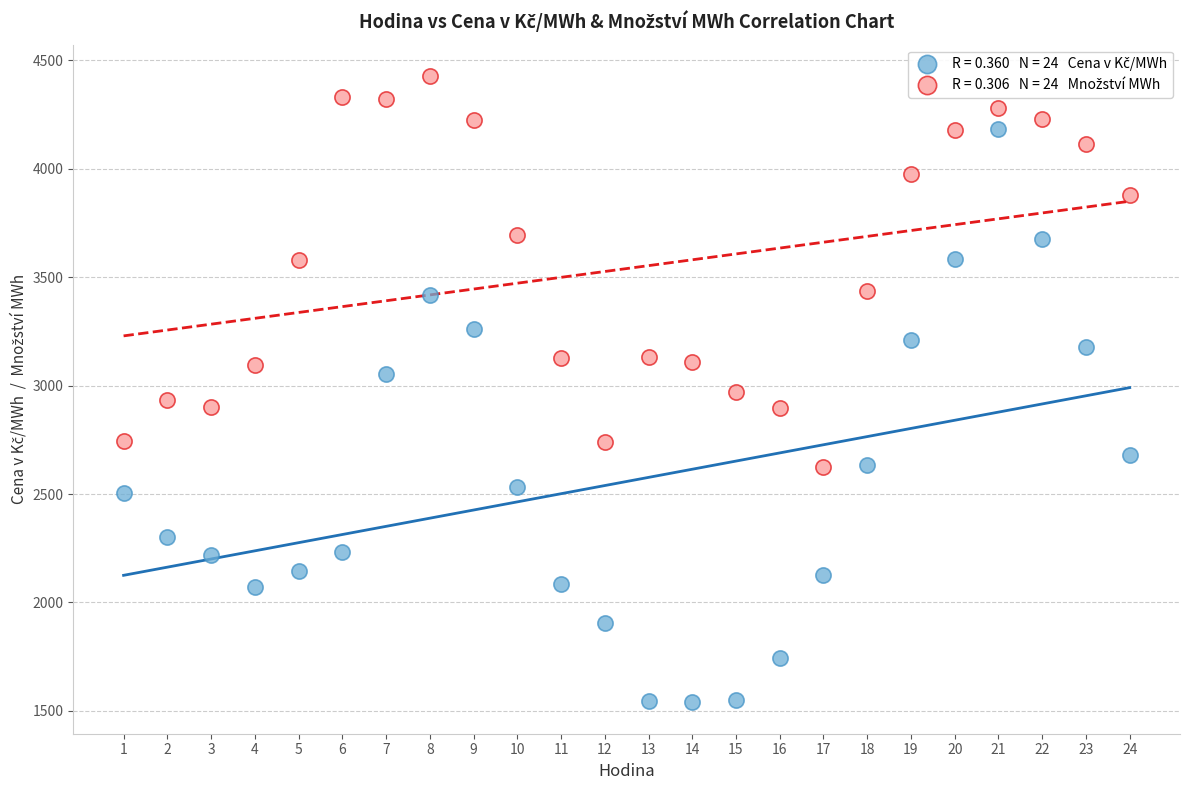

Across all data points, what is the range of Y values (max minus min)?

2887.8